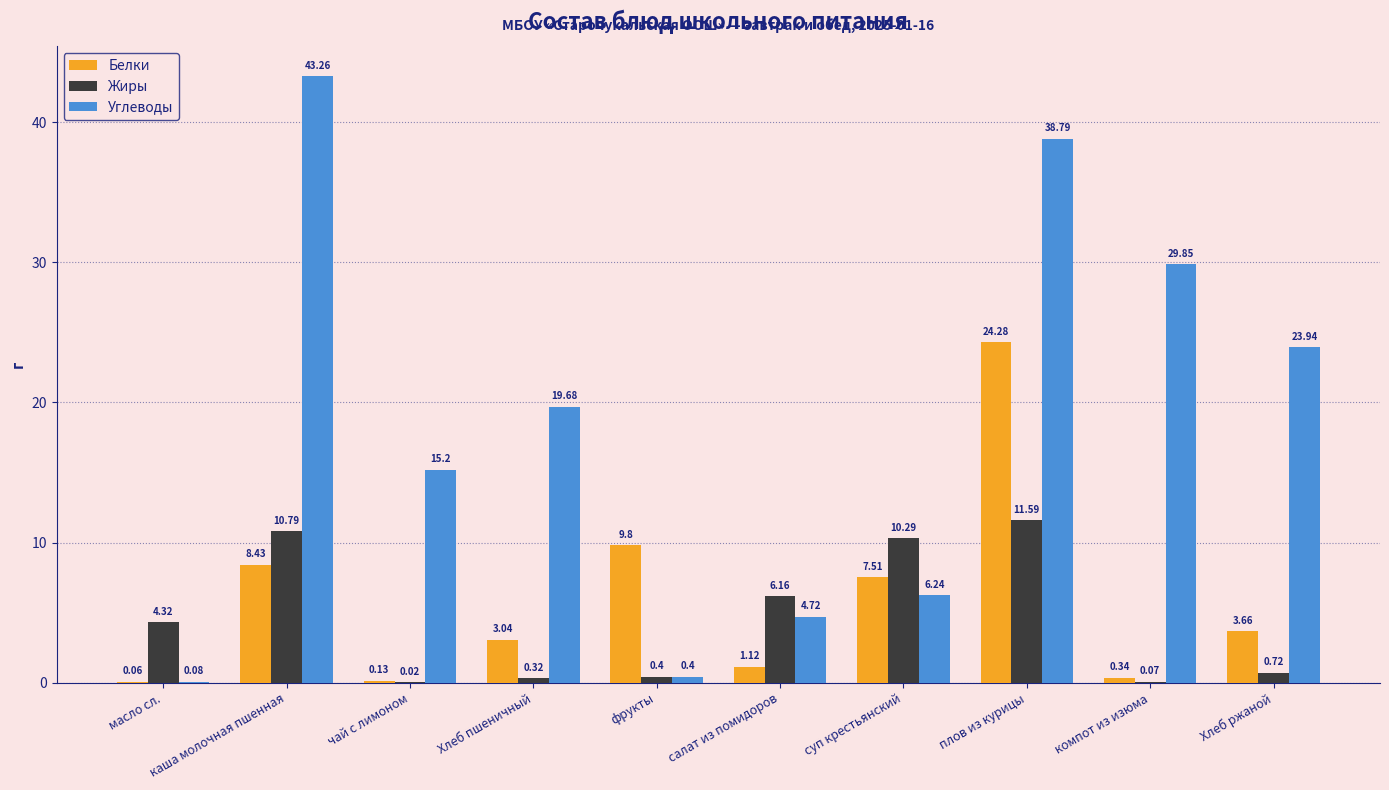

Between компот из изюма and Хлеб ржаной, which series saw the biggest shift?

Углеводы